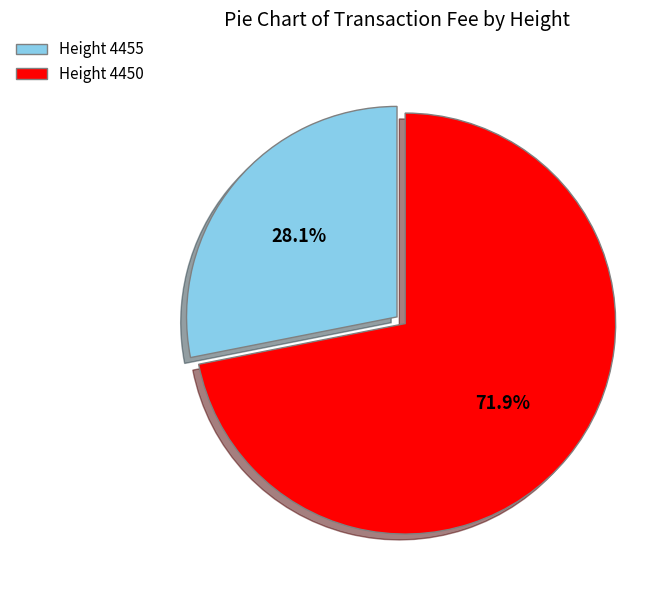

Do Height 4455 and Height 4450 together represent more than half of the pie?

Yes